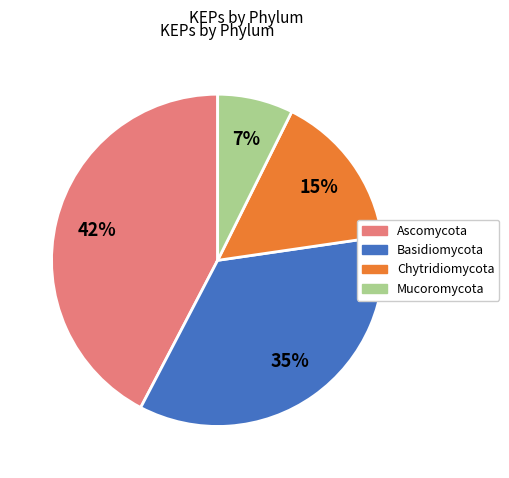

Is there any slice that represents more than half of the pie?

No